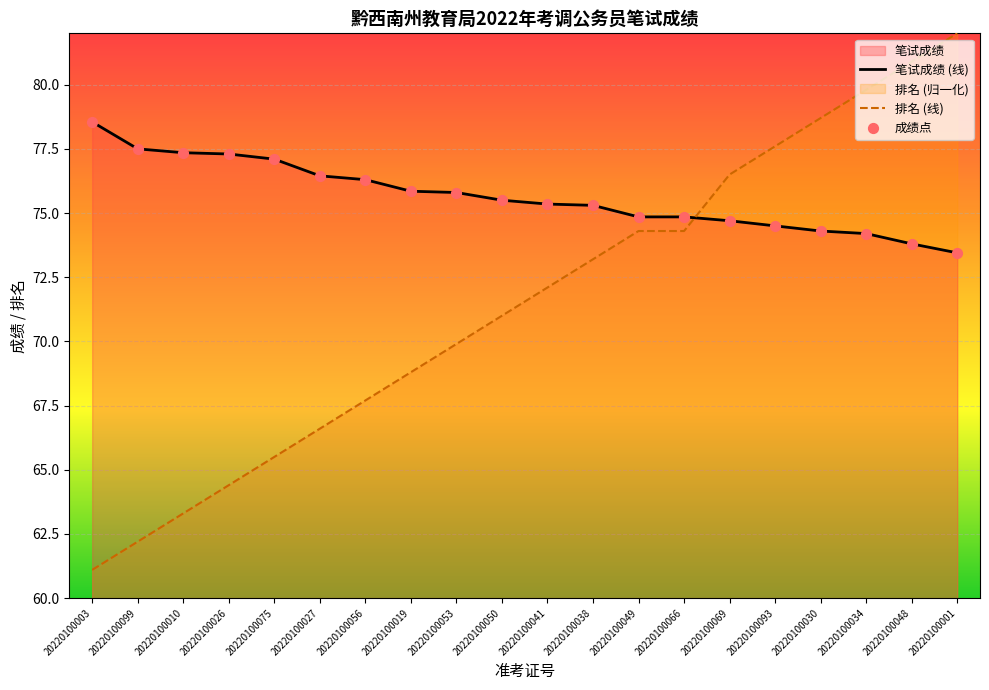

Which series has the widest spread of Y values?

排名 (线)